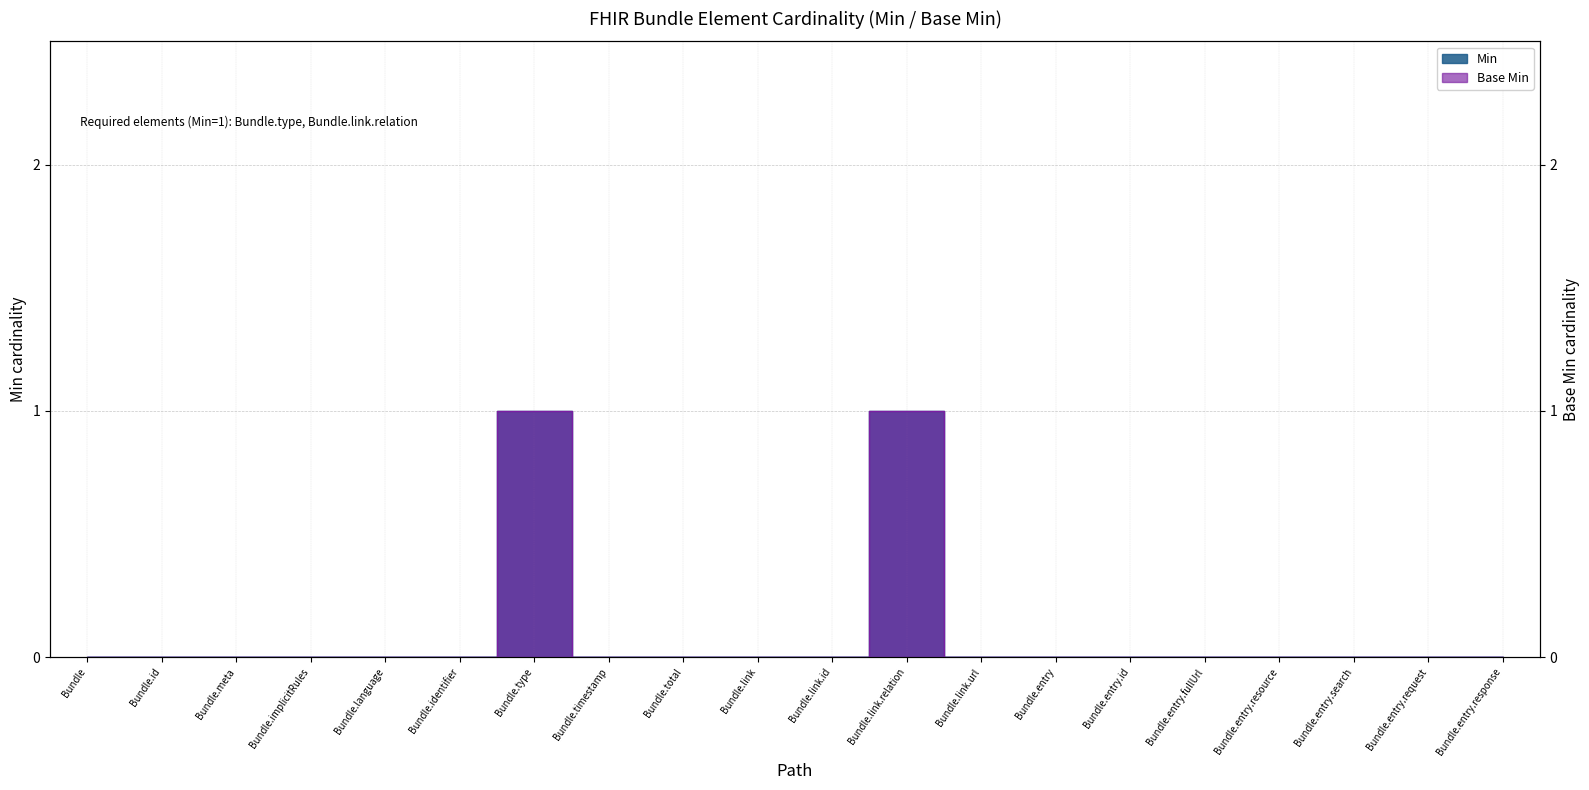

True or false: Base Min and Min cross at least once.

False